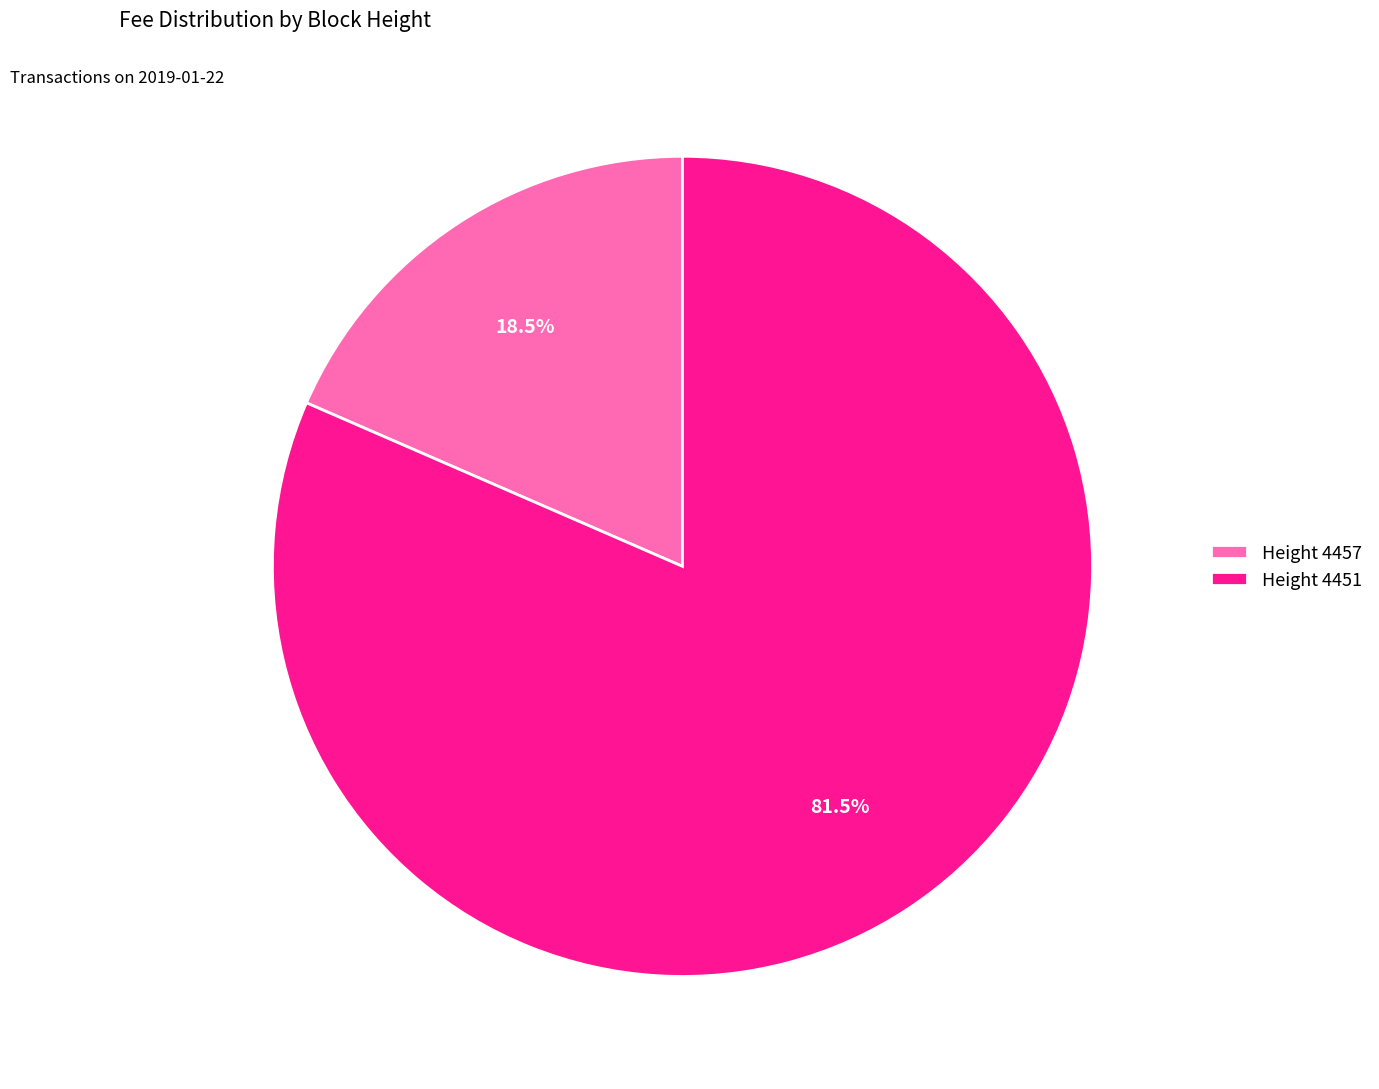

Combined, what portion of the pie is Height 4451 and Height 4457?

100.0%